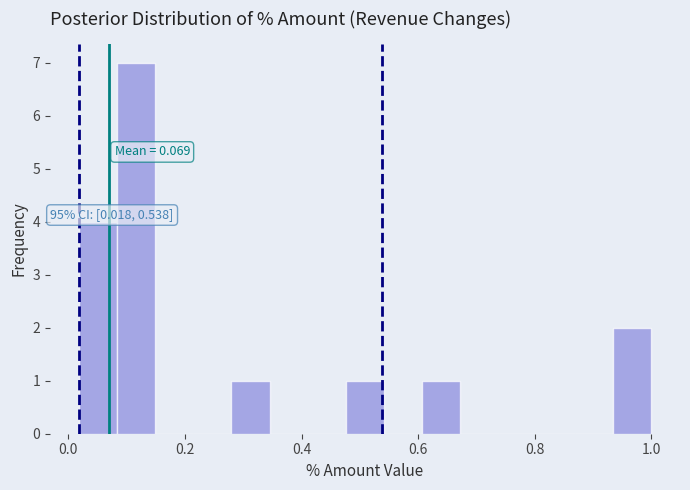

Around what value on the x-axis is the tallest bar? Give the approximate position of its centre, as read against the axis.

0.12